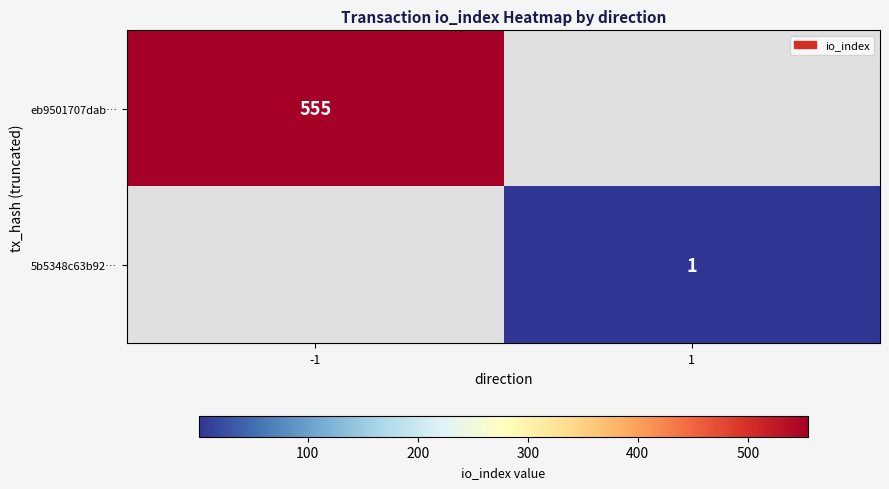

The 5b5348c63b92… series shows 1 at 1. True or false?

True